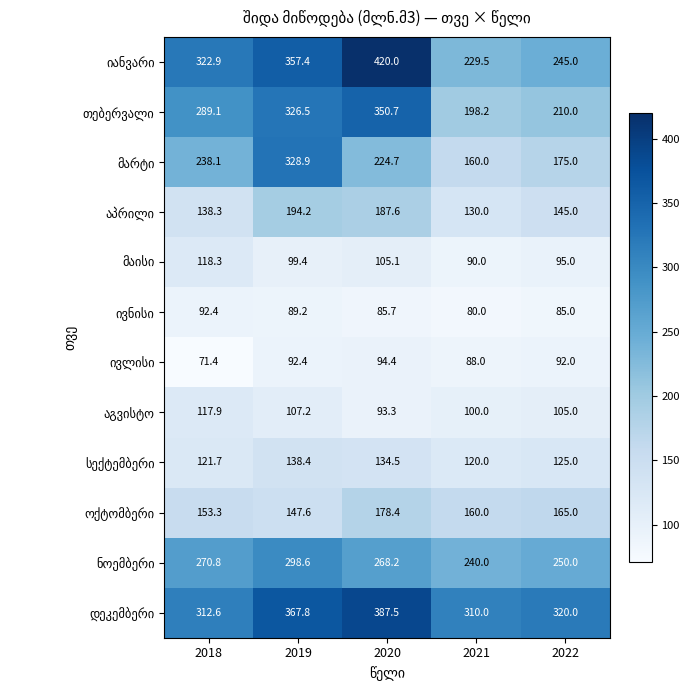

What is the smallest value displayed?

71.4